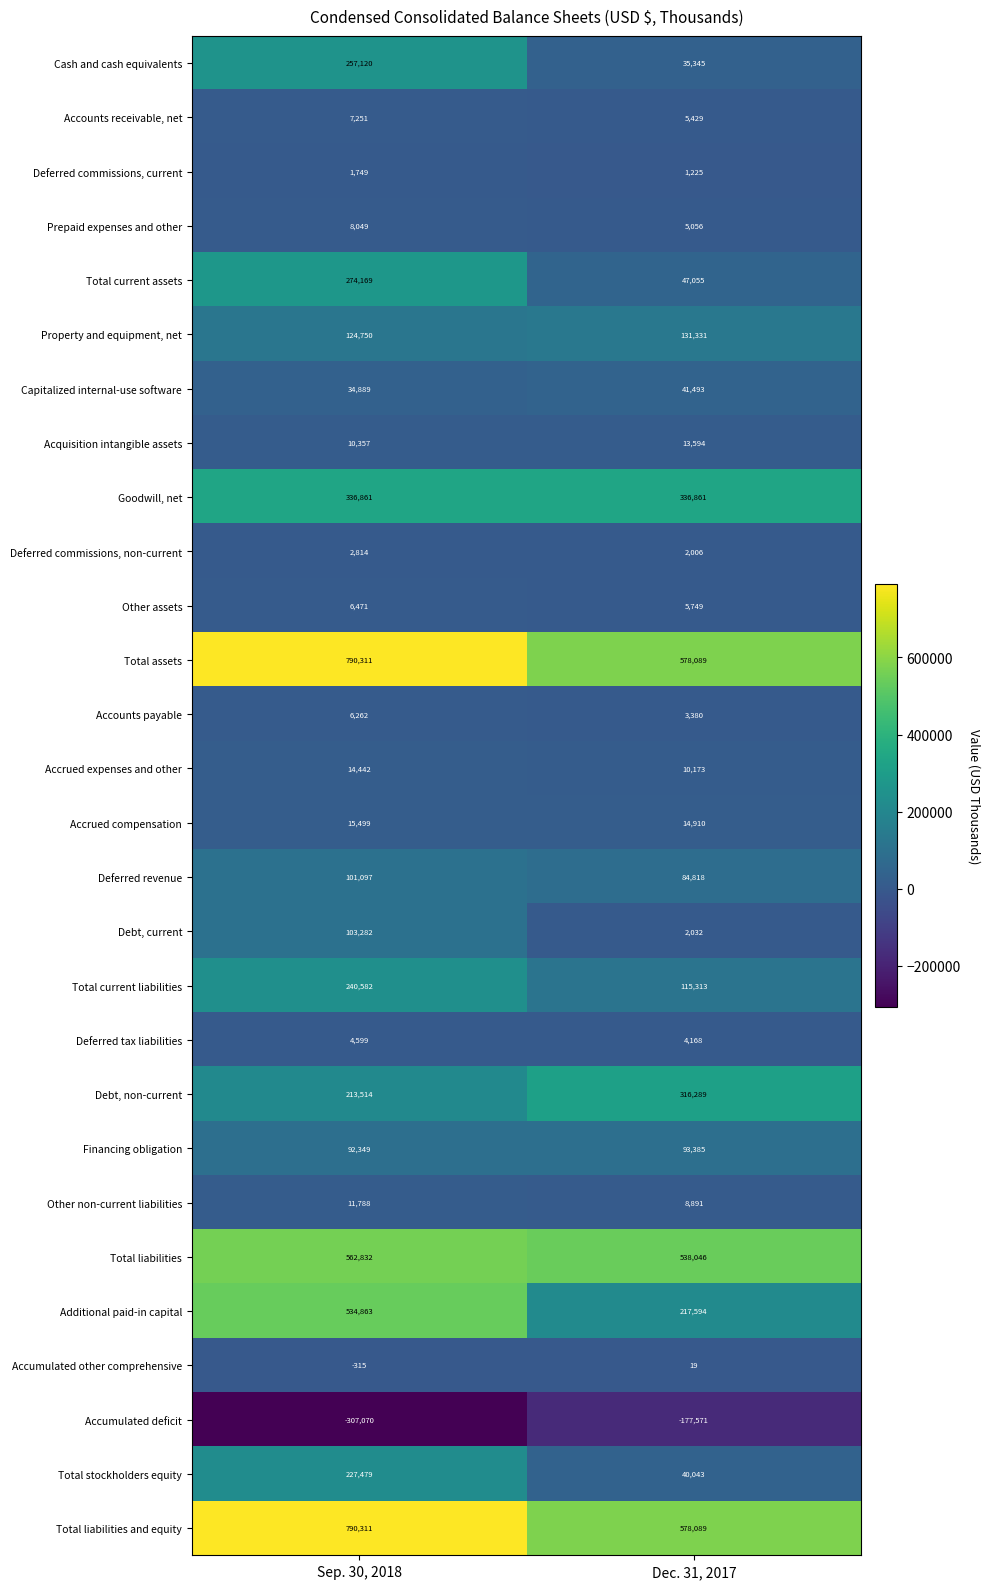

How many categories are shown in the chart?

2